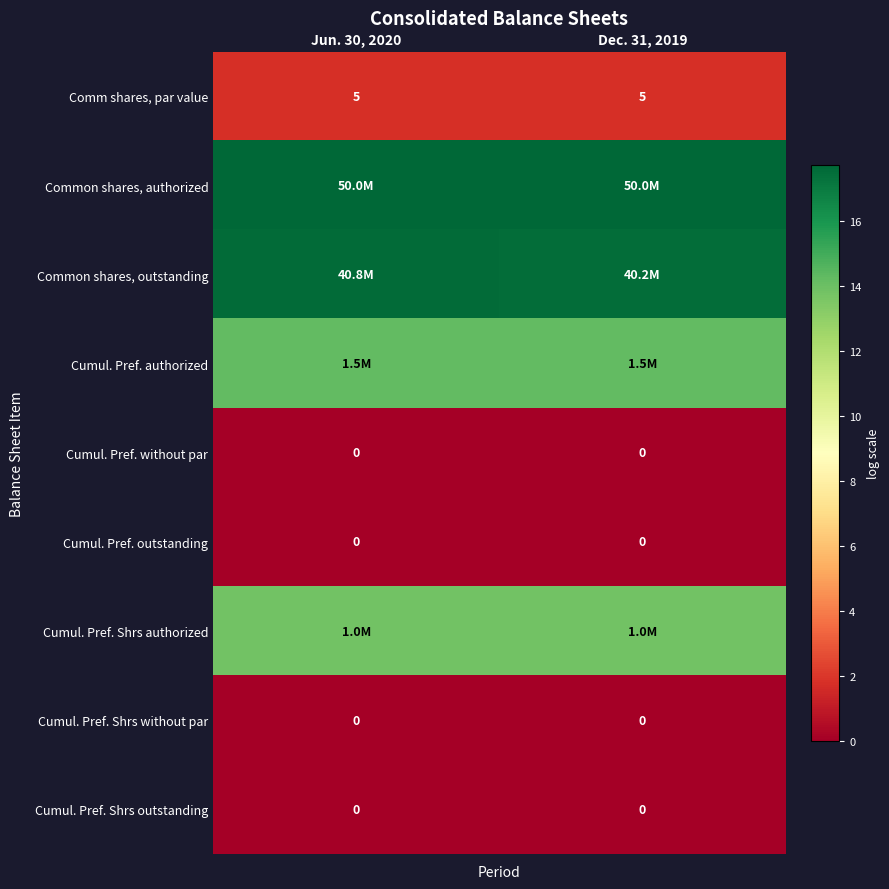

Which series has the largest range (max minus min)?

Common shares, outstanding